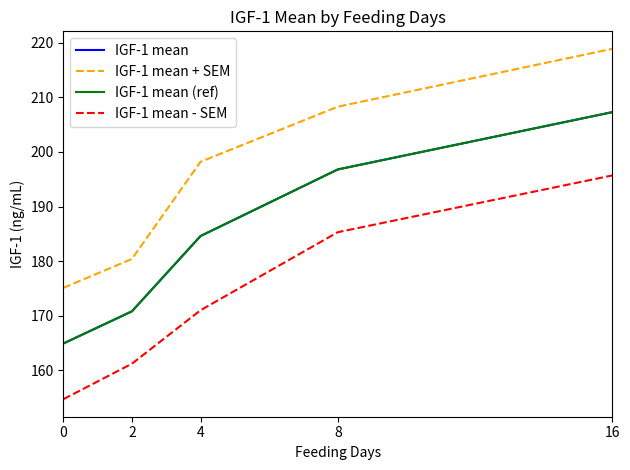

True or false: IGF-1 mean (ref) and IGF-1 mean - SEM intersect in this chart.

False